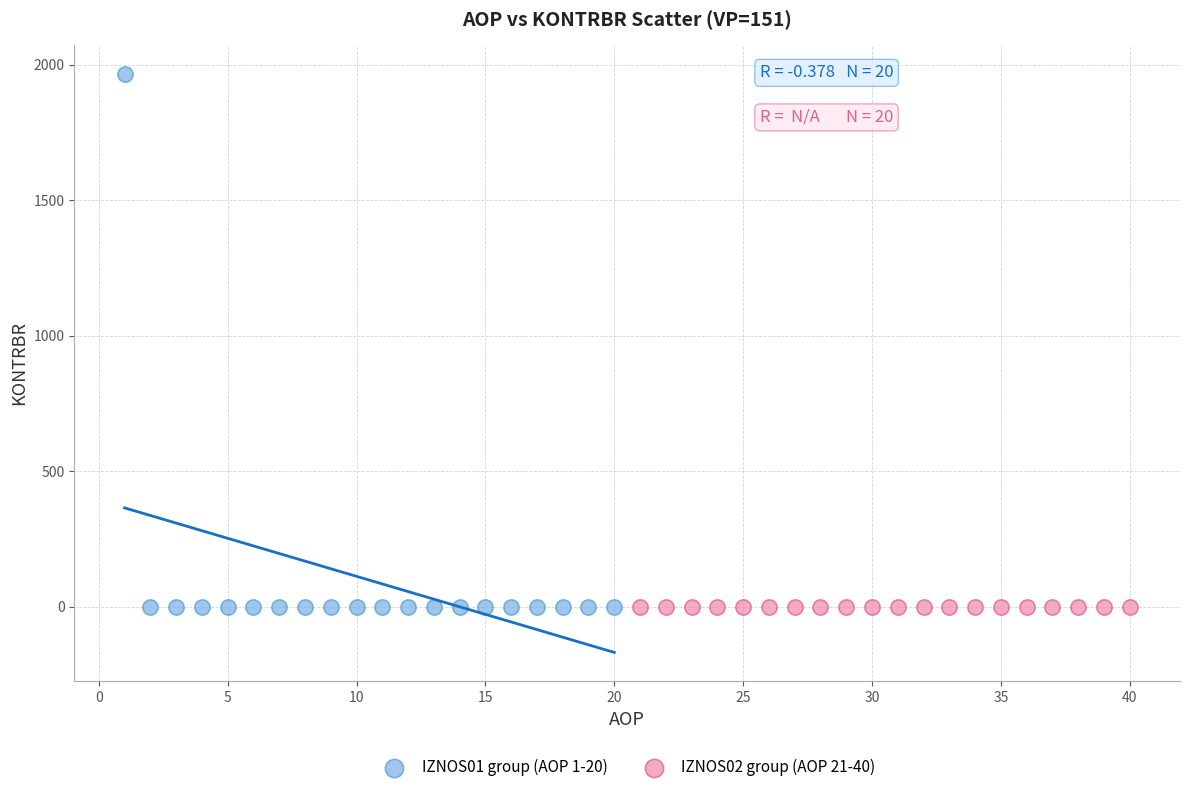

Which series reaches the maximum Y coordinate?

IZNOS01 group (AOP 1-20)